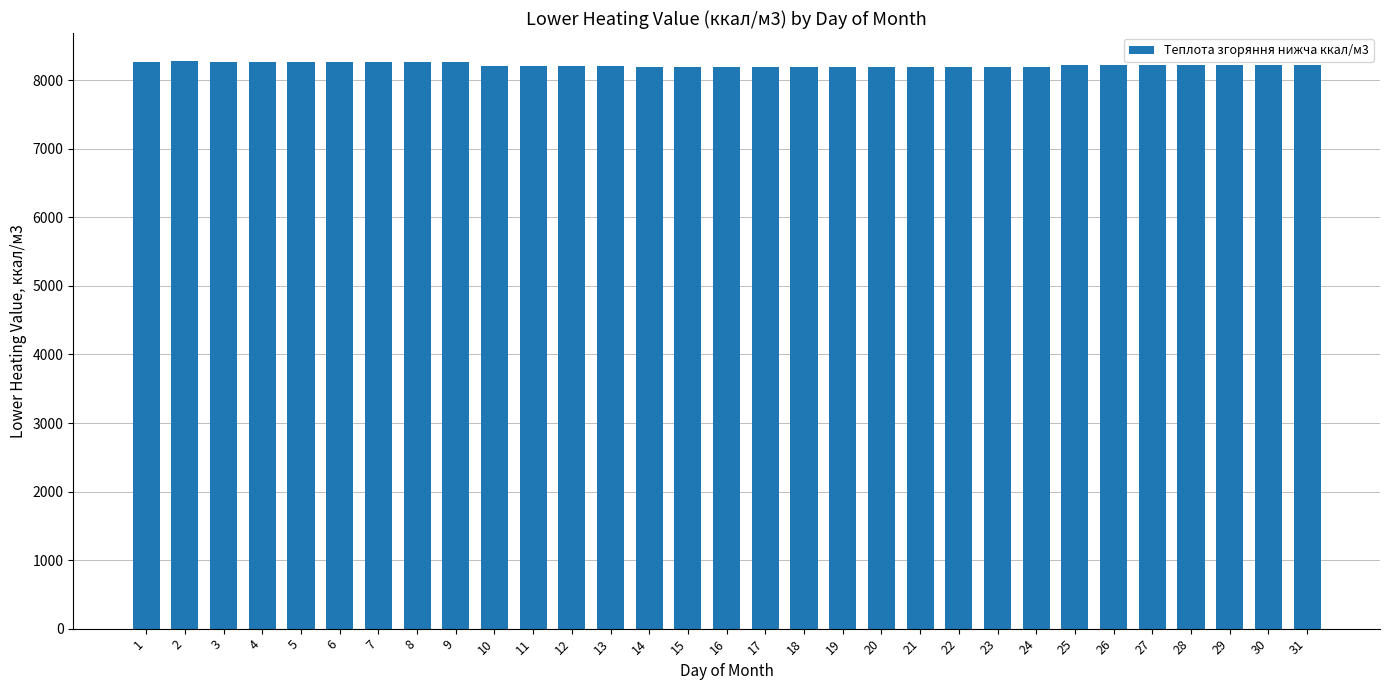

Are the bars grouped side by side (vs. stacked)?

No